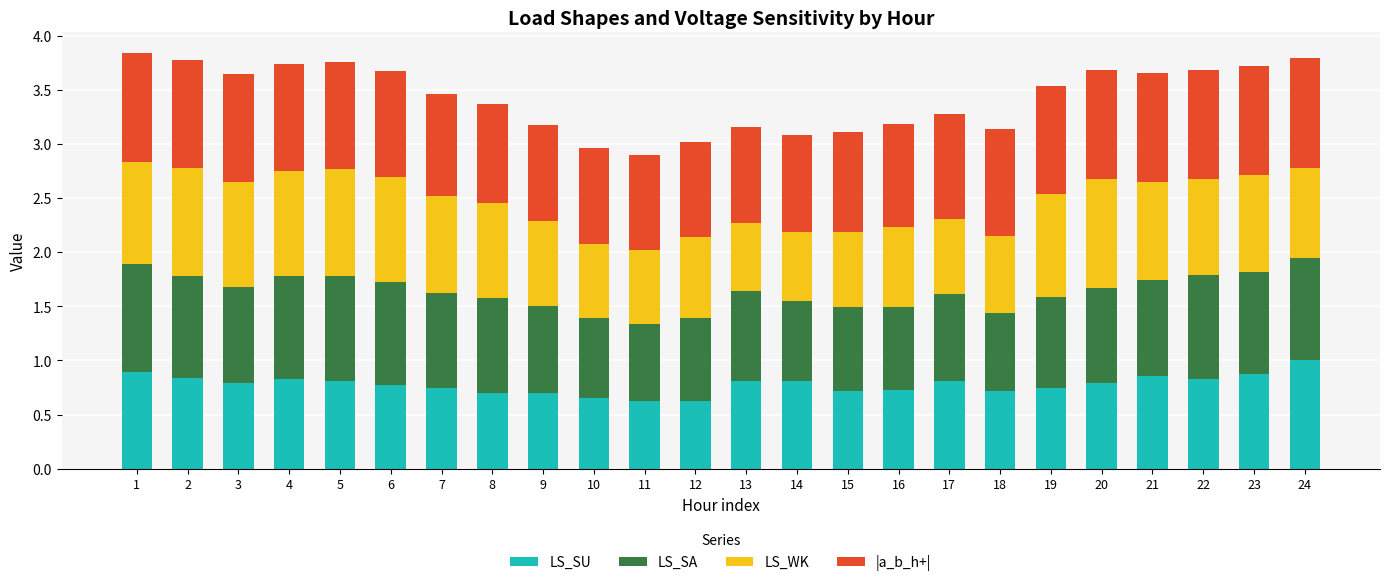

At which label does LS_SU reach its peak?

24